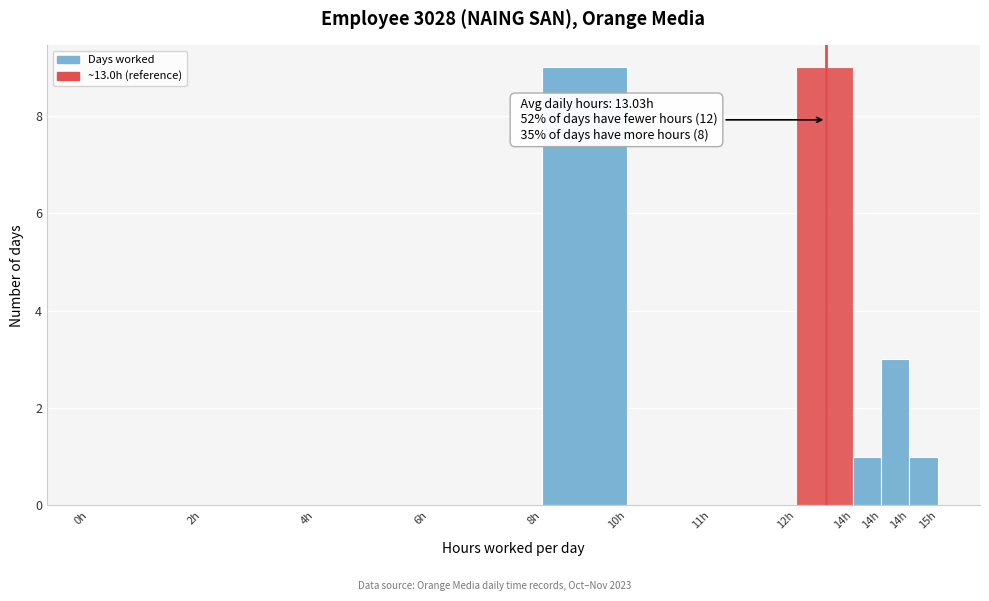

How many distinct data groups are displayed?

1